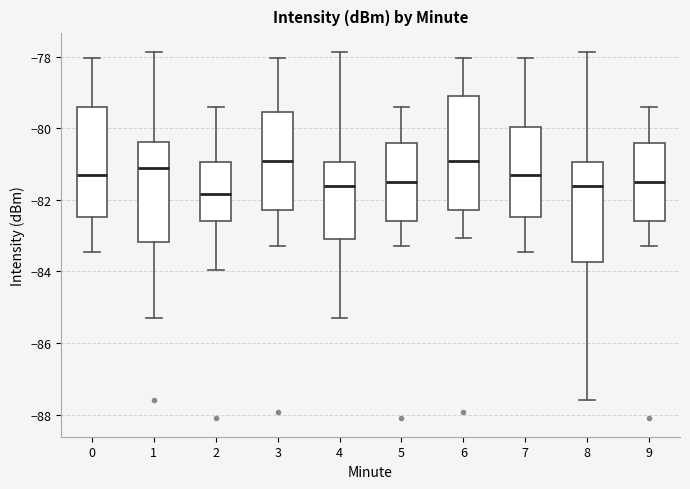

Reading left to right, transcribe this box plot: for each box, give where its median line is, the range the box spans, and where its two whiskers end, as read against the y-axis. The values are not printed on the chart, so give them approximately, as read against the axis.

0: median -81.4, box -82.4 to -79.4, whiskers -83.4 to -78.0
1: median -81.2, box -83.2 to -80.4, whiskers -85.2 to -77.8
2: median -81.8, box -82.6 to -81.0, whiskers -84.0 to -79.4
3: median -81.0, box -82.2 to -79.6, whiskers -83.2 to -78.0
4: median -81.6, box -83.0 to -81.0, whiskers -85.2 to -77.8
5: median -81.6, box -82.6 to -80.4, whiskers -83.2 to -79.4
6: median -81.0, box -82.2 to -79.0, whiskers -83.0 to -78.0
7: median -81.4, box -82.4 to -80.0, whiskers -83.4 to -78.0
8: median -81.6, box -83.8 to -81.0, whiskers -87.6 to -77.8
9: median -81.6, box -82.6 to -80.4, whiskers -83.2 to -79.4